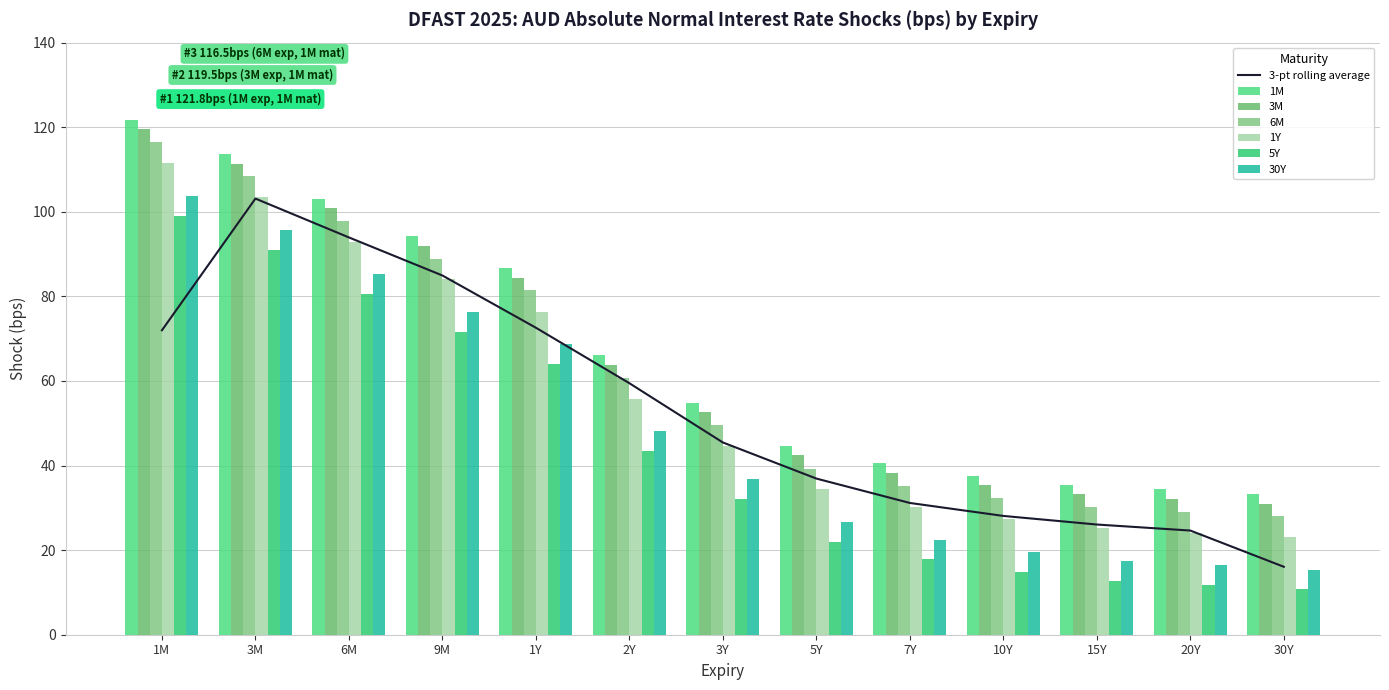

Rank the categories by 5Y value from highest to lowest.

1M, 3M, 6M, 9M, 1Y, 2Y, 3Y, 5Y, 7Y, 10Y, 15Y, 20Y, 30Y